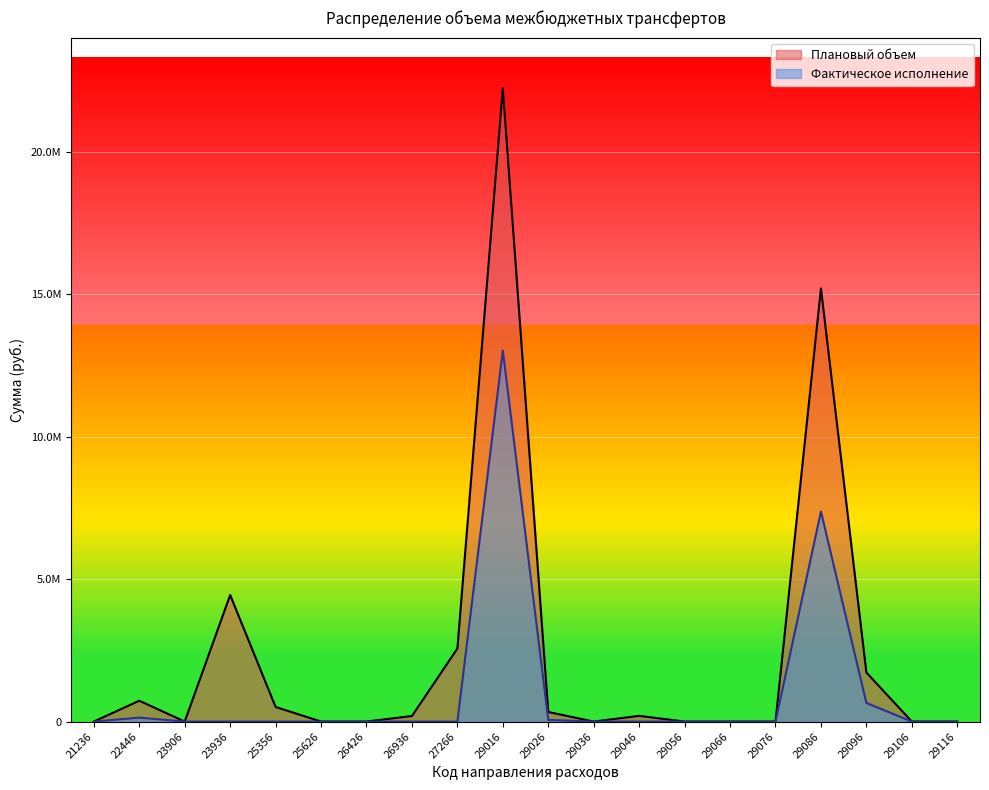

Which series has the largest range (max minus min)?

Плановый объем